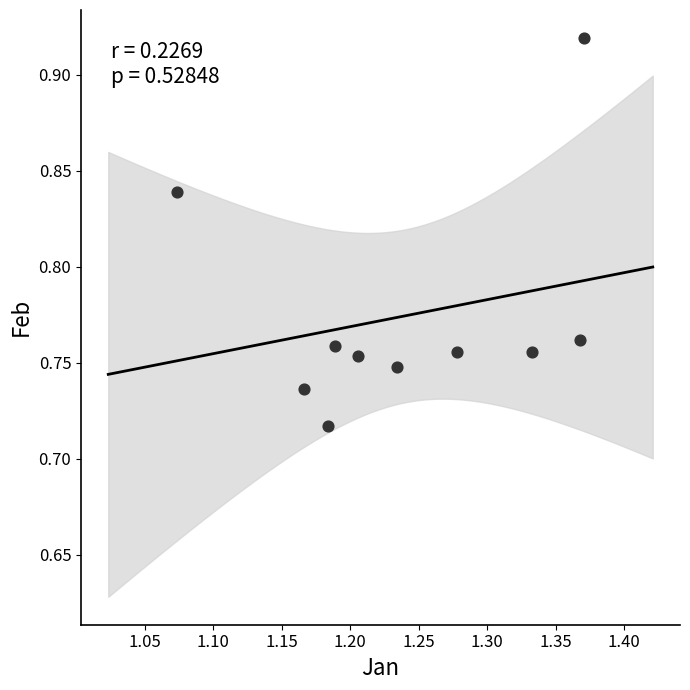

What is the range of X values (max minus min)?

0.3